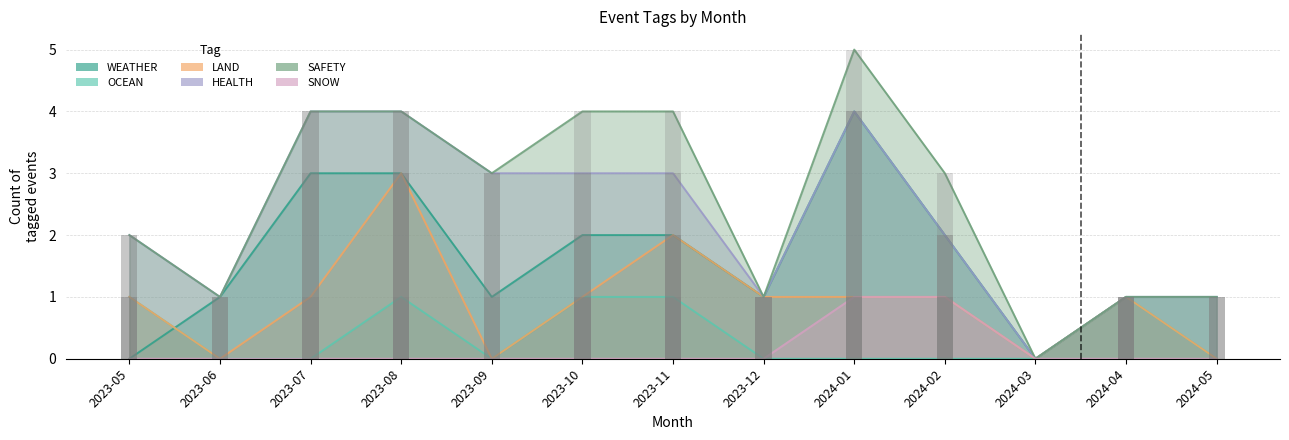

What is the sum of the OCEAN values at 2024-05 and 2023-11?

1